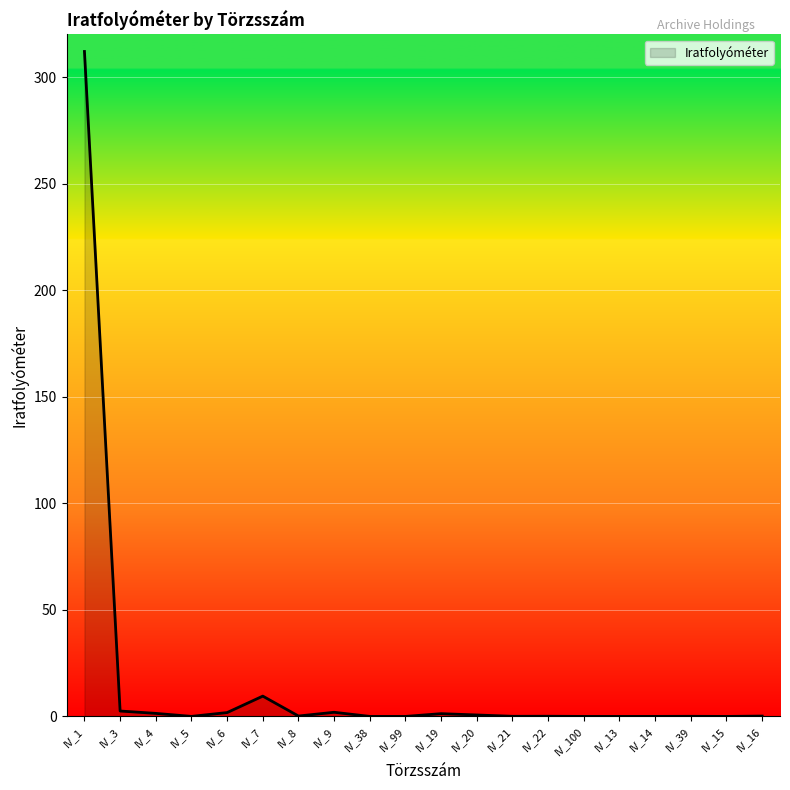

Where is the data nearest to the value 156?

IV_7